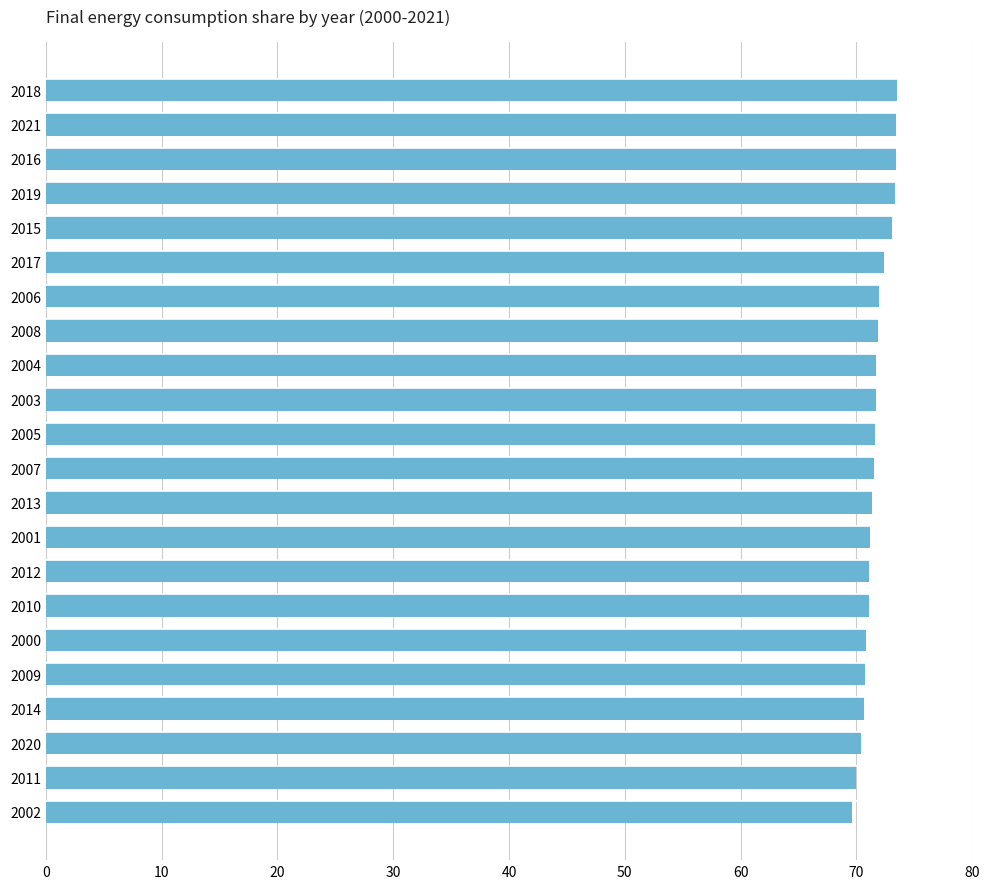

Which has a higher value, 2018 or 2008?

2018